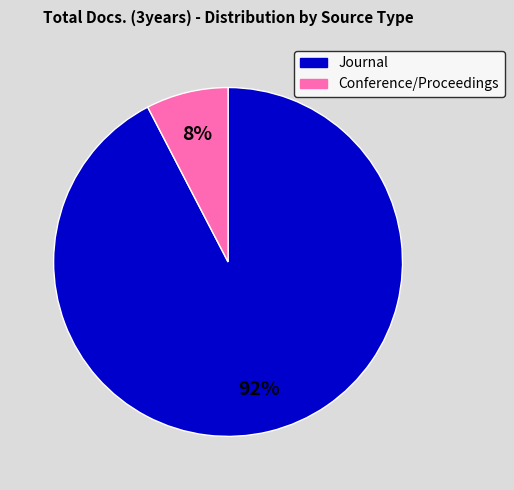

Count the number of slices in the pie.

2